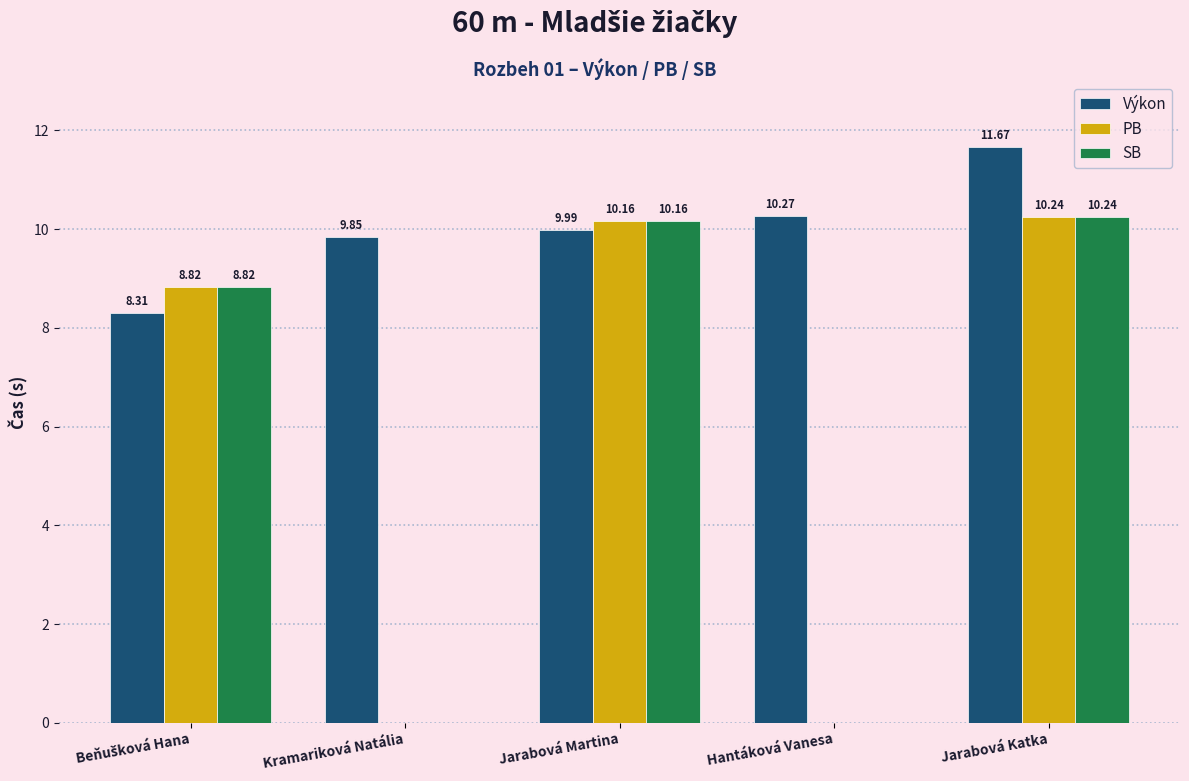

What position from the right is Beňušková Hana?

5